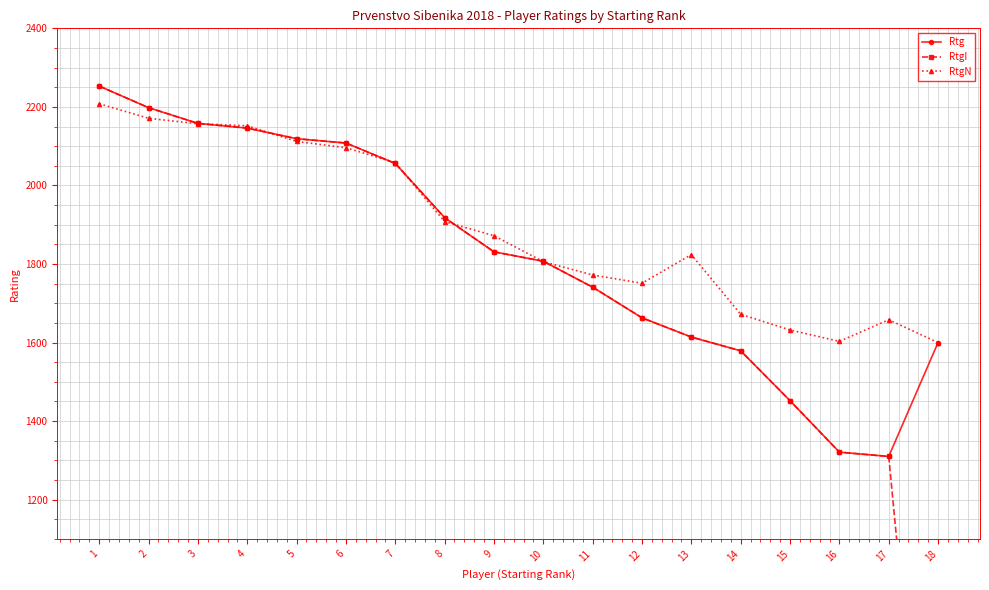

At which category does Rtg reach its first local valley?

17